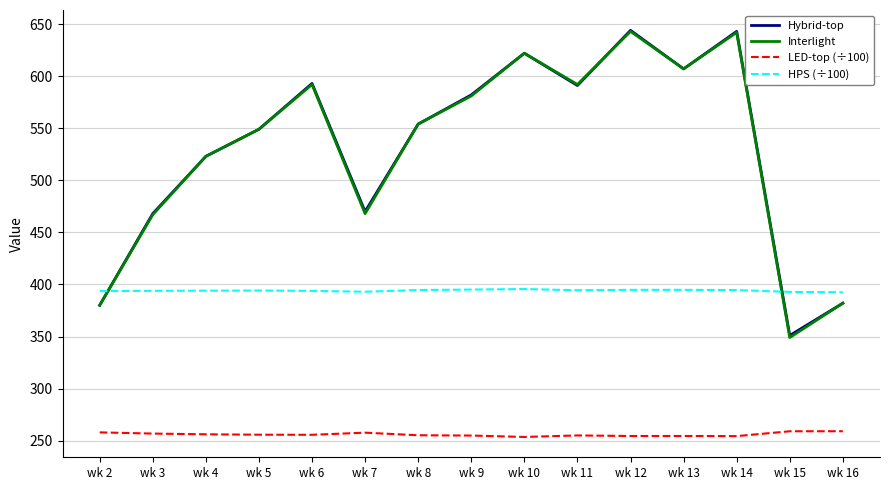

How many intersections are there between Hybrid-top and HPS (÷100)?

2